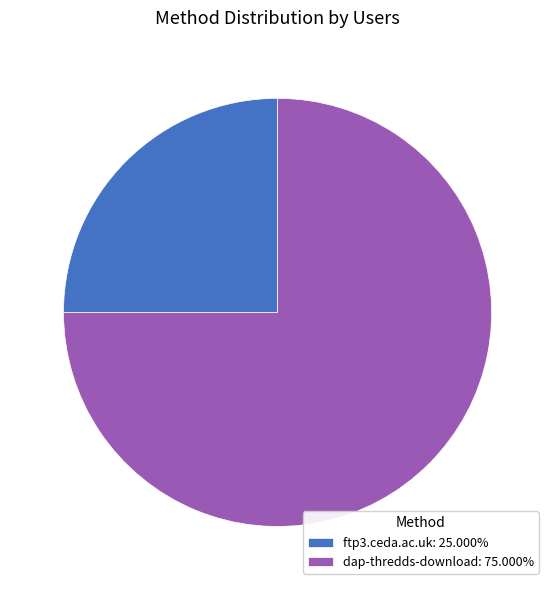

Is there a majority slice in this chart?

Yes